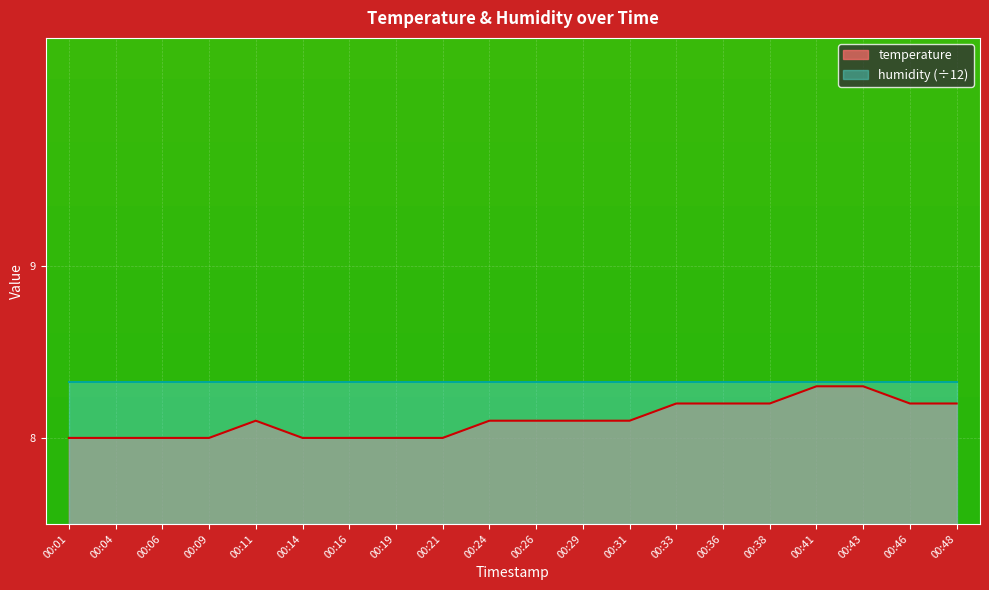

True or false: the data shows 8.2 at 00:36.

True